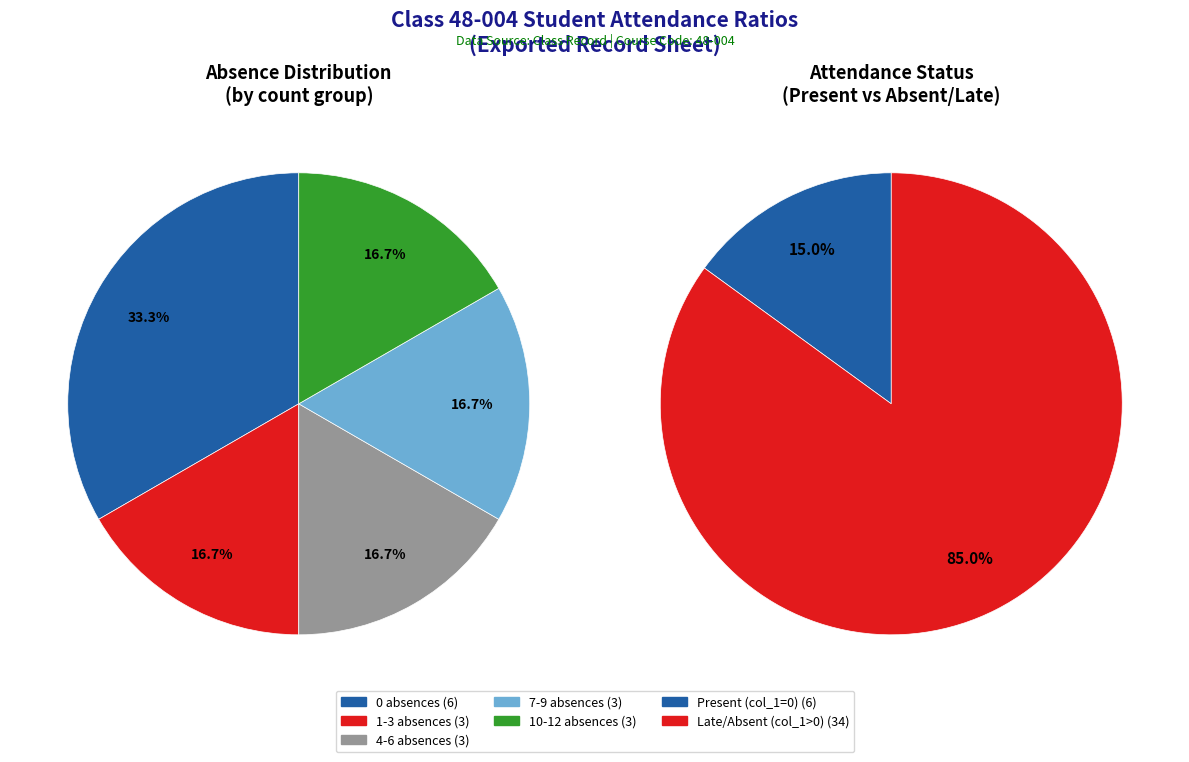

Between 3 and 1, which is larger?

3